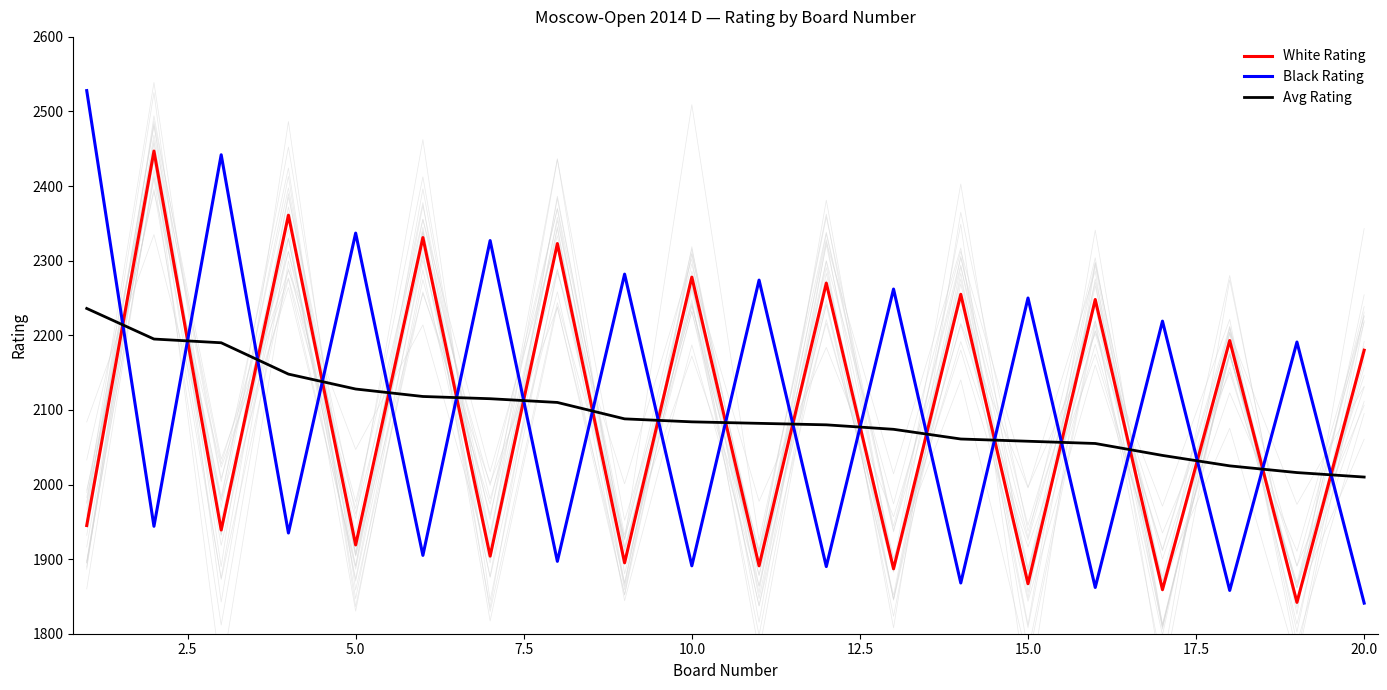

What are all the series names shown in the legend?

White Rating, Black Rating, Avg Rating